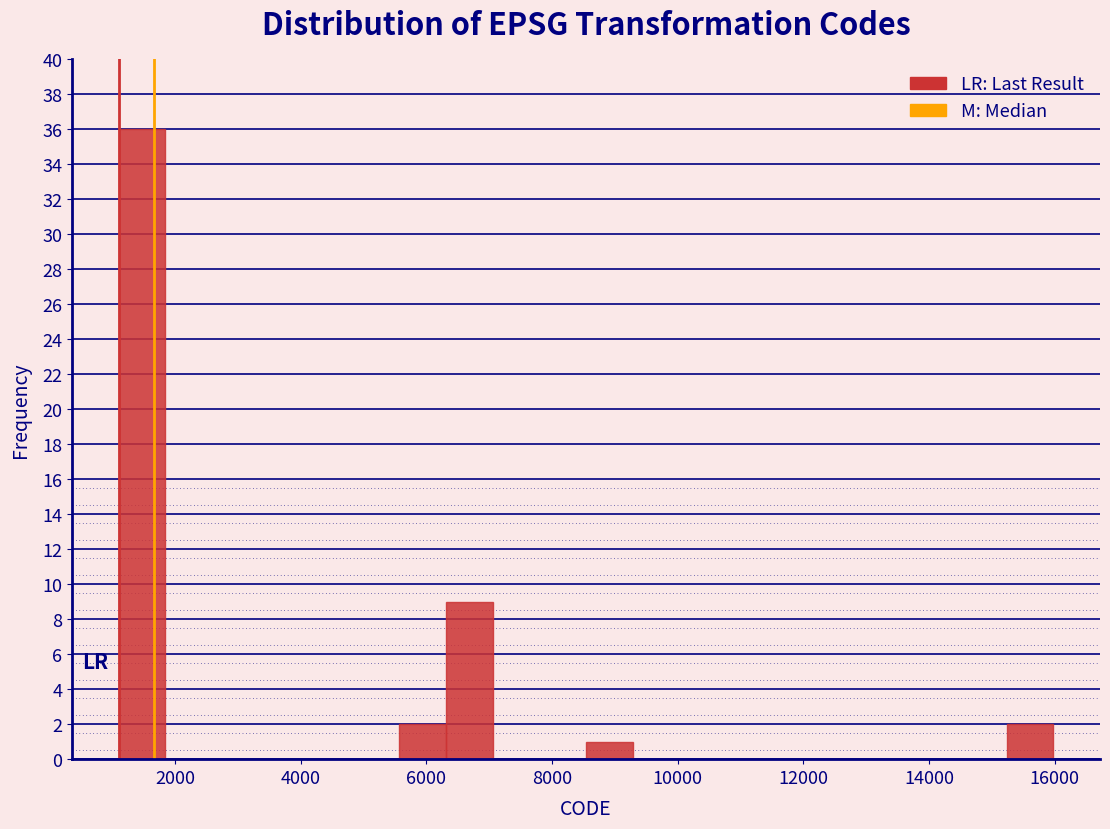

Read against the x-axis, roughly where is the centre of the tallest bar?

1400